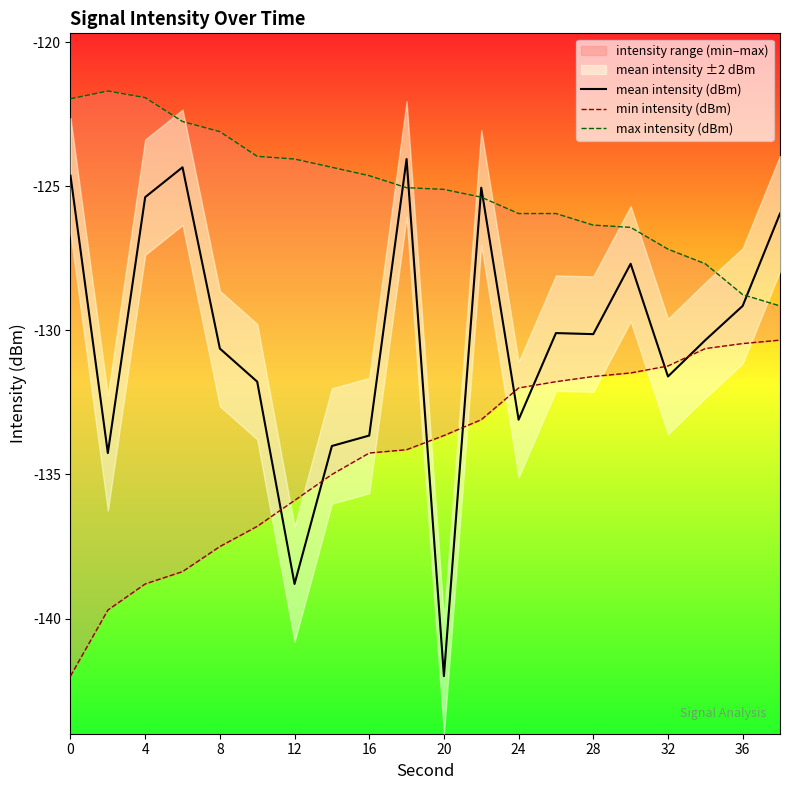

Rank the series by their average value, from lowest to highest.

min intensity (dBm), mean intensity (dBm), max intensity (dBm)